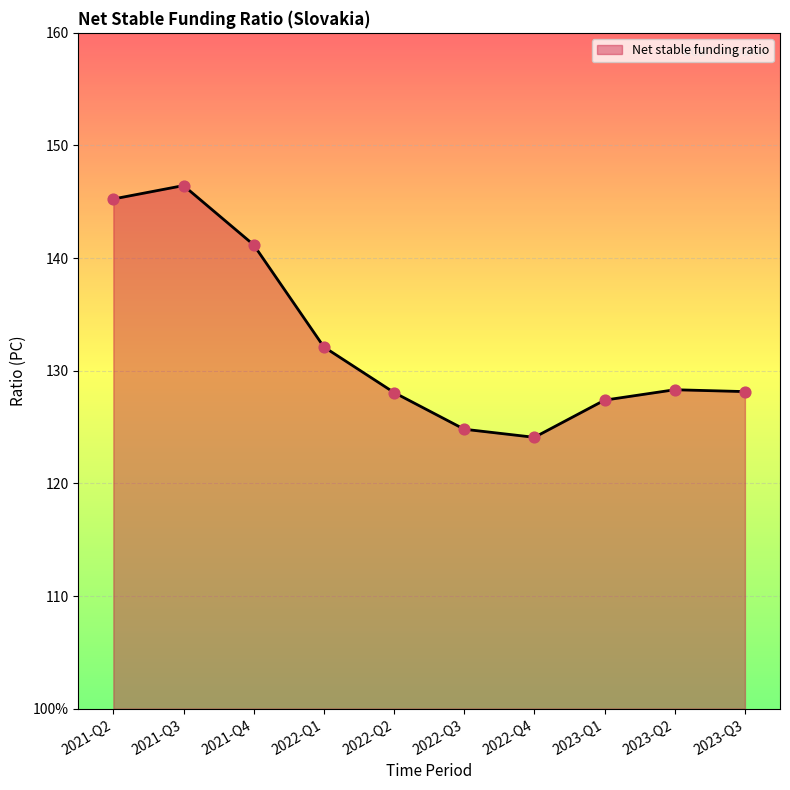

What is the change in value from 2022-Q2 to 2022-Q3?

-3.3